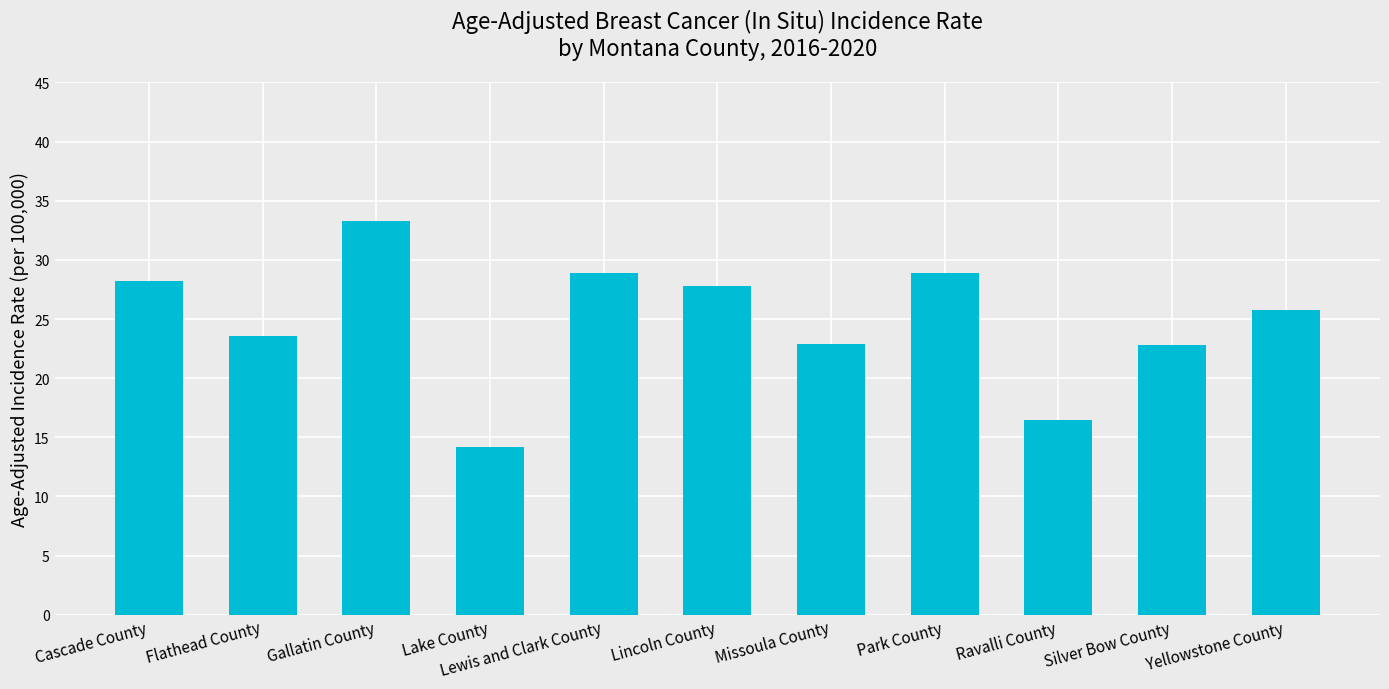

What is the difference between the maximum and minimum values?

19.1